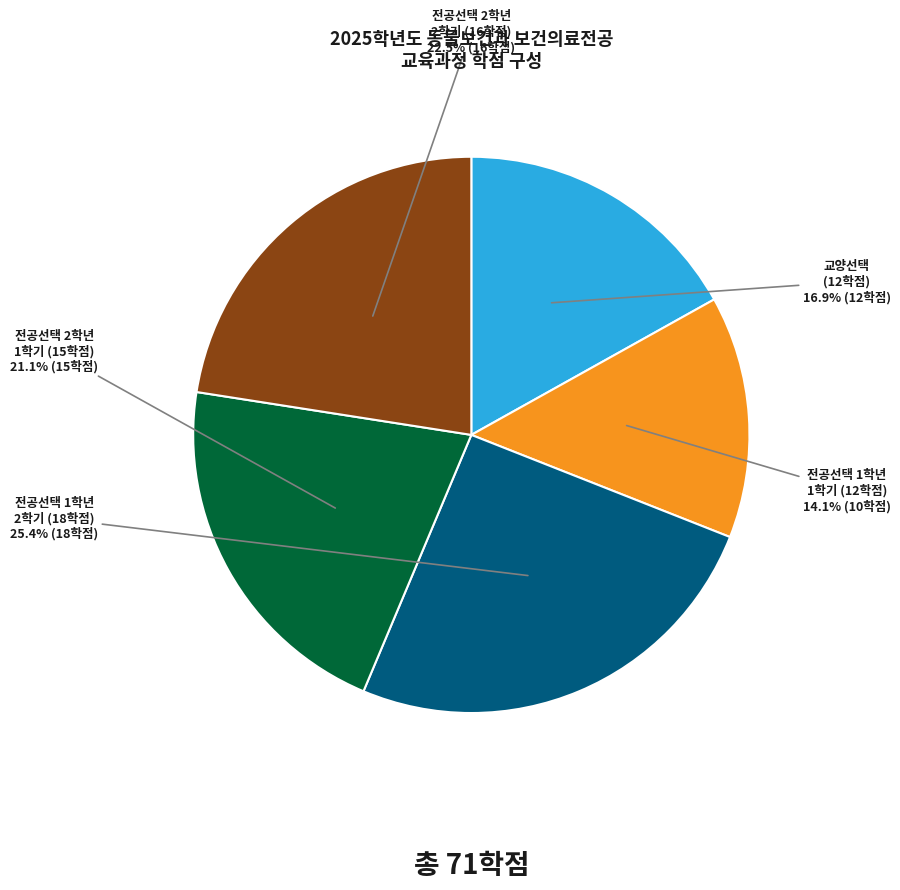

Is there a majority slice in this chart?

No